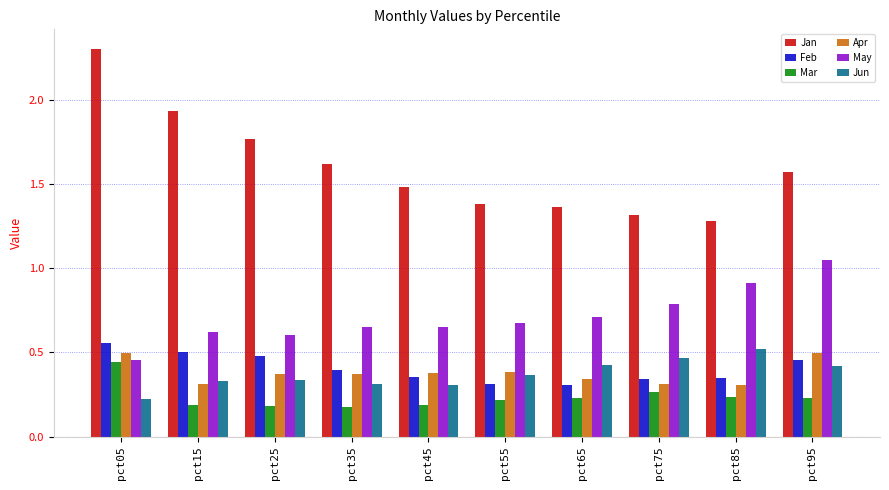

Which series has the largest range (max minus min)?

Jan